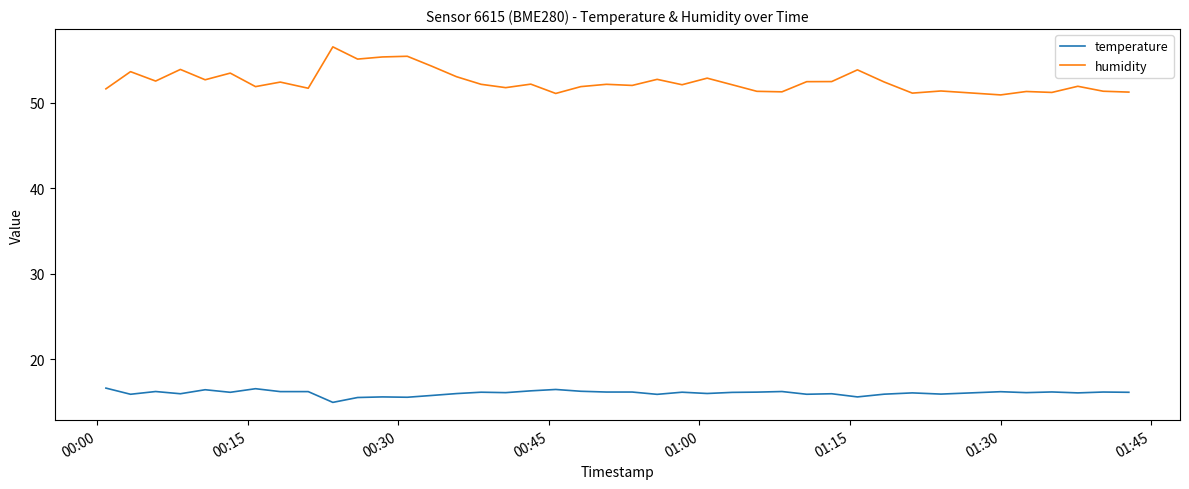

Rank the series by their average value, from lowest to highest.

temperature, humidity